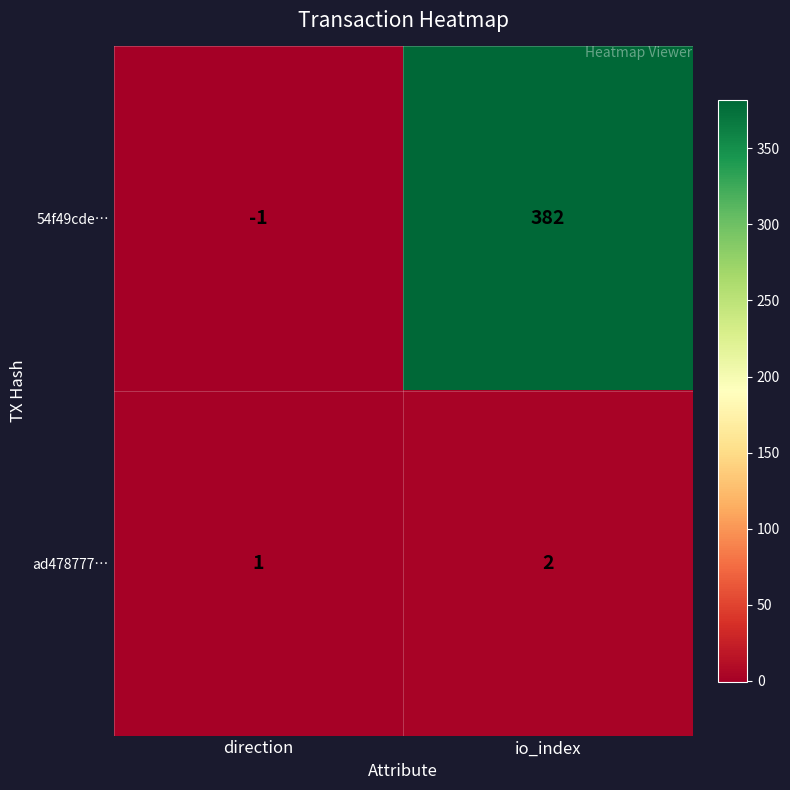

At how many categories does at least one series exceed 319?

1